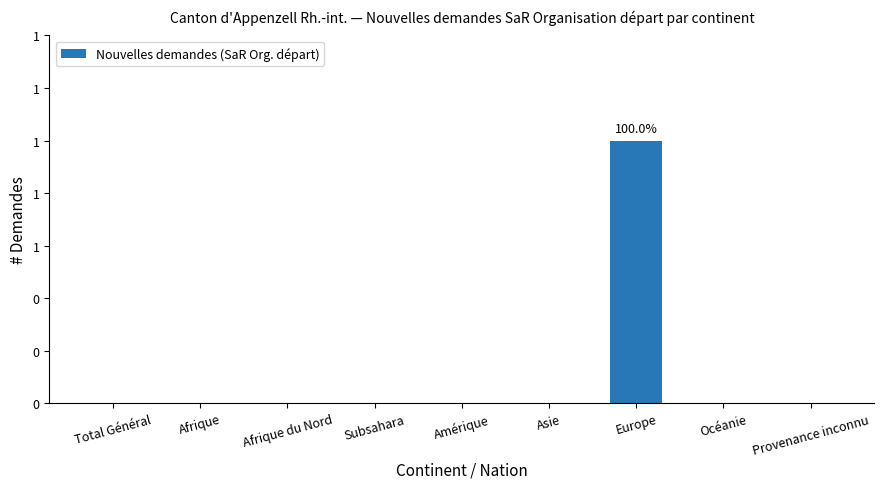

The chart shows a value of -1 at Afrique du Nord. True or false?

False